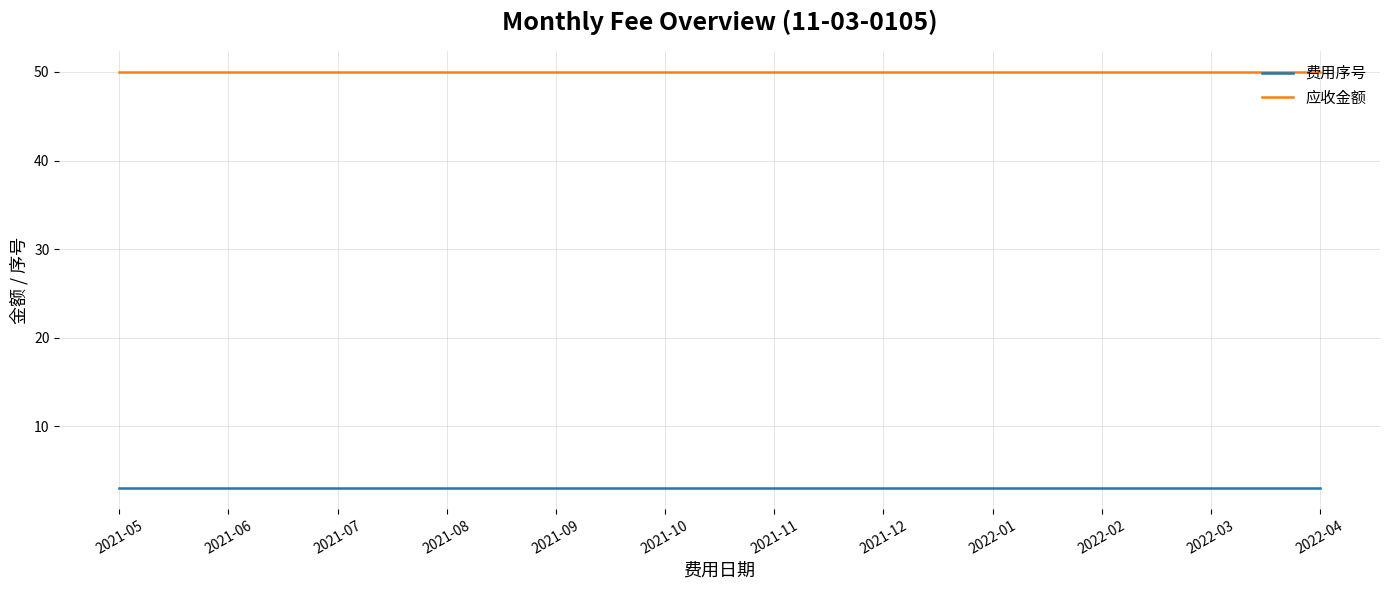

What position from the left is 2021-07?

3